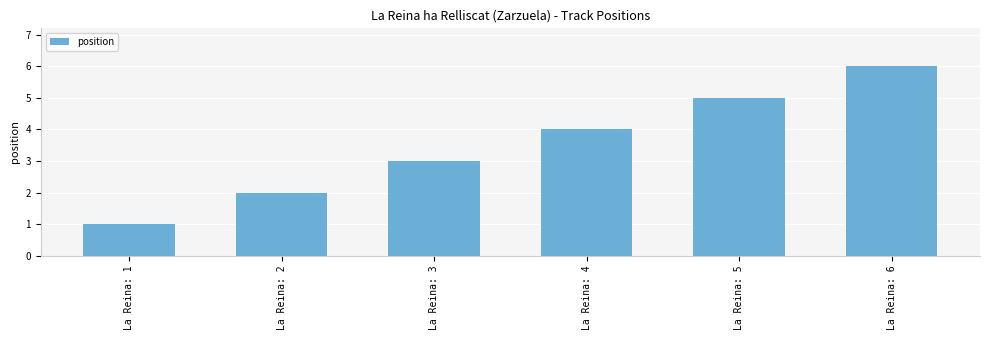

What is the difference between the second highest and second lowest values?

3